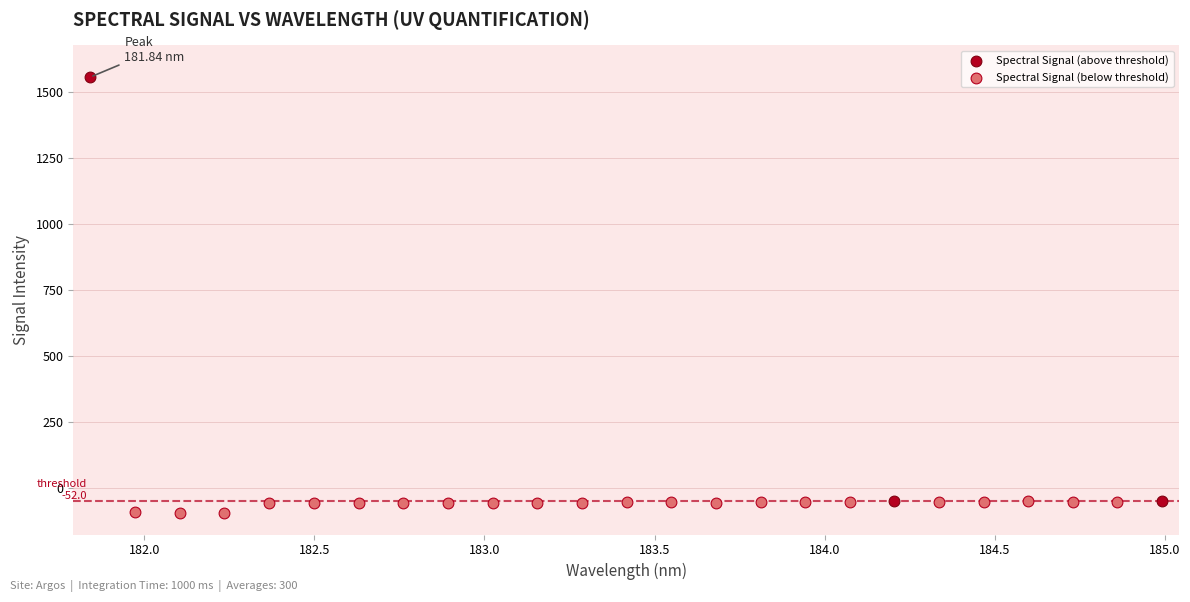

Which series contains the highest Y value?

Spectral Signal (above threshold)